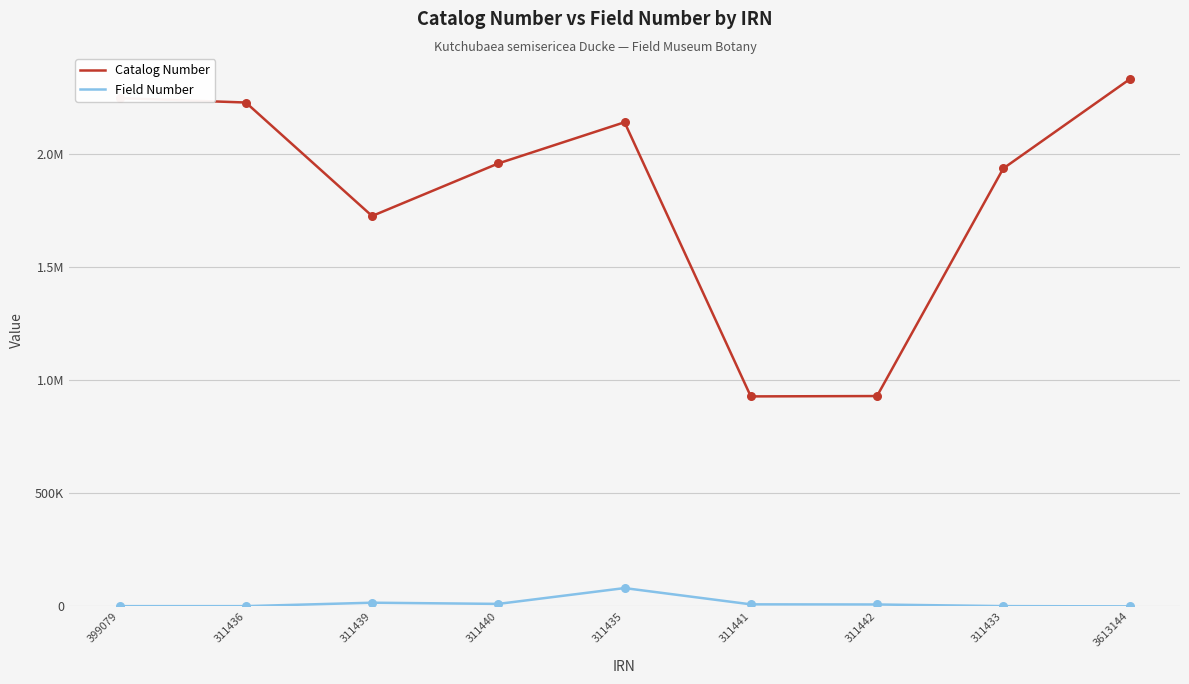

What are all the series names shown in the legend?

Catalog Number, Field Number